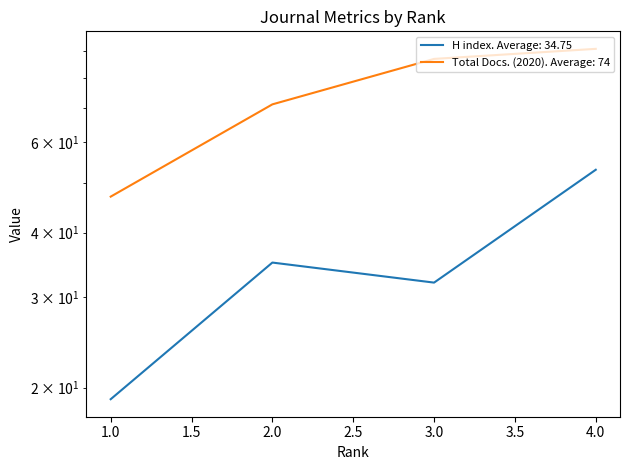

True or false: H index and Total Docs. (2020) cross at least once.

False